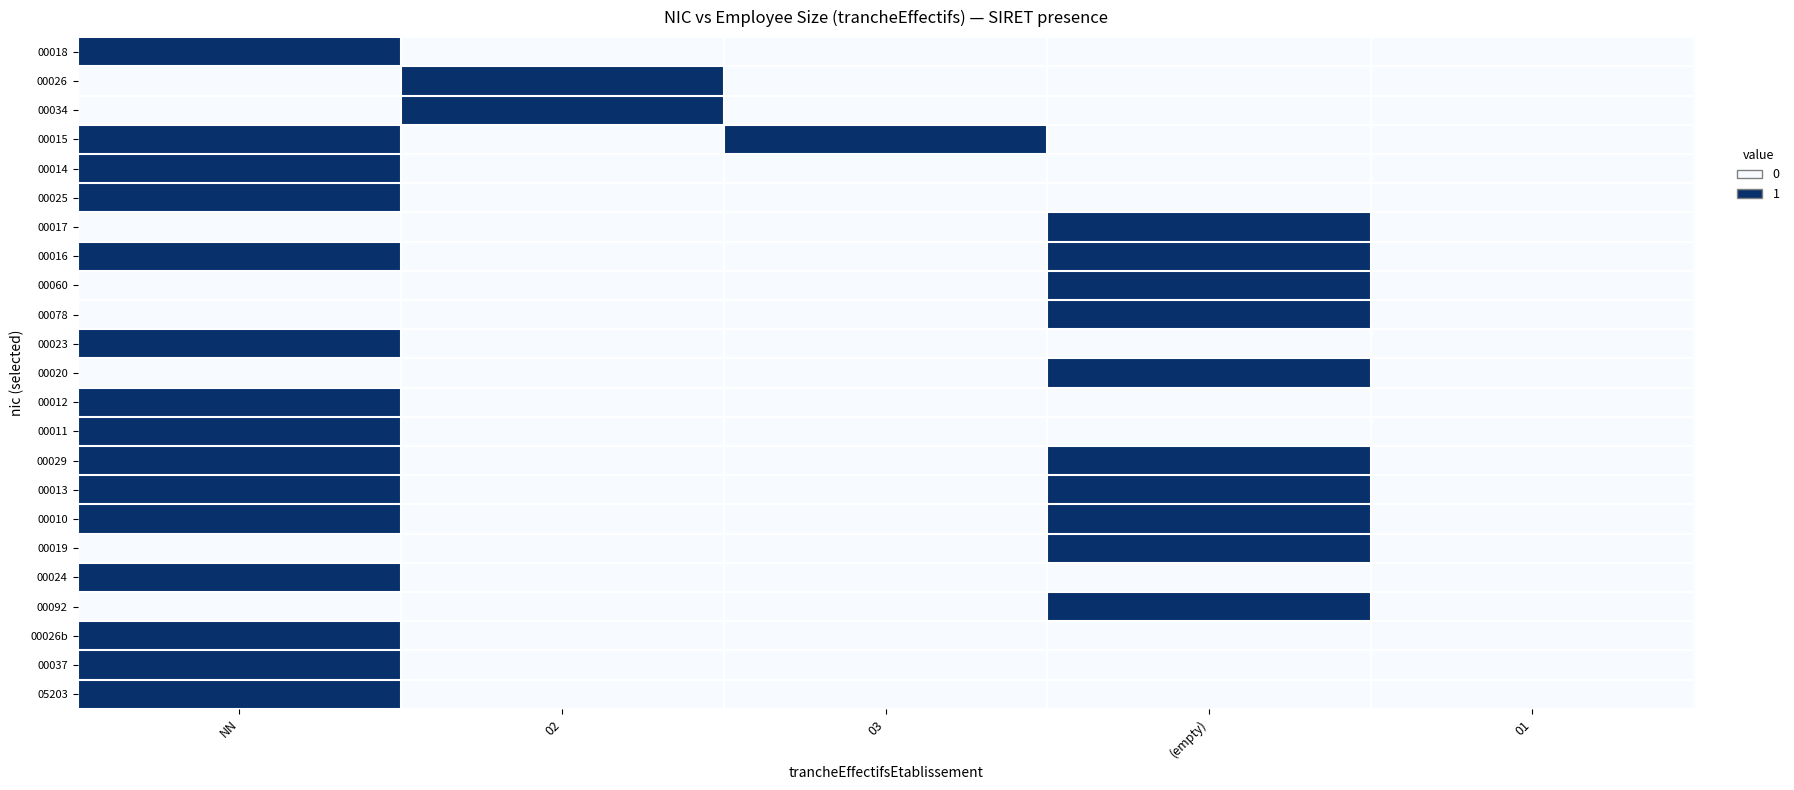

How many distinct data groups are displayed?

23